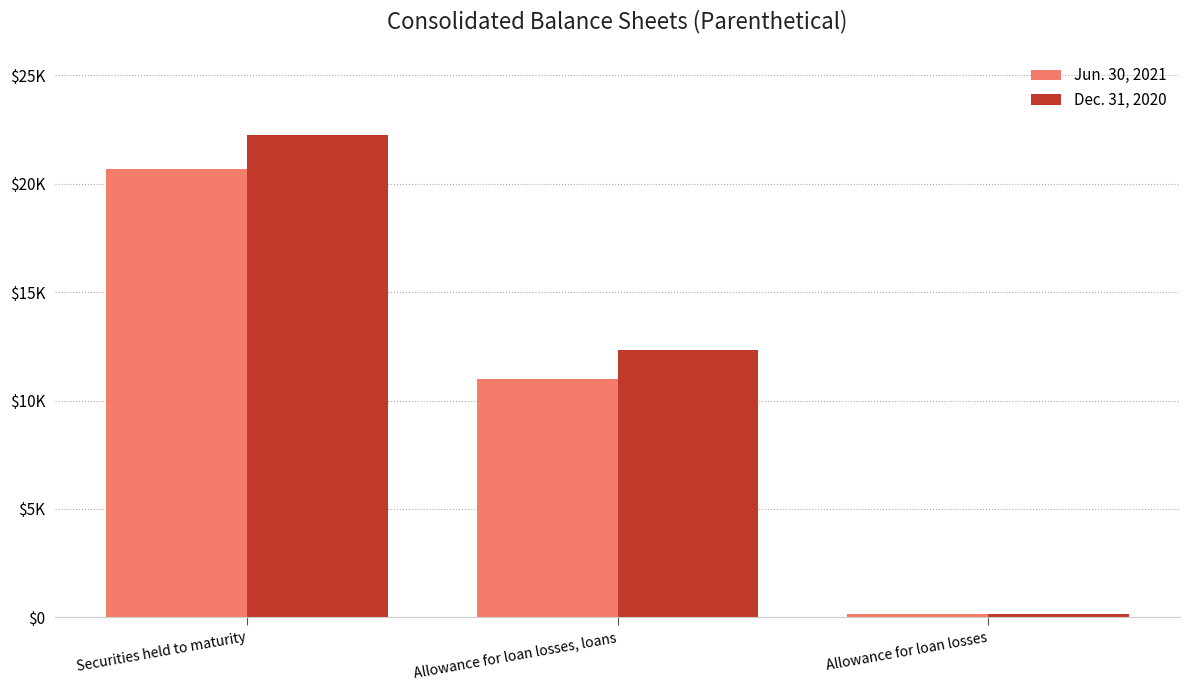

At which category is the sum across all series the highest?

Securities held to maturity